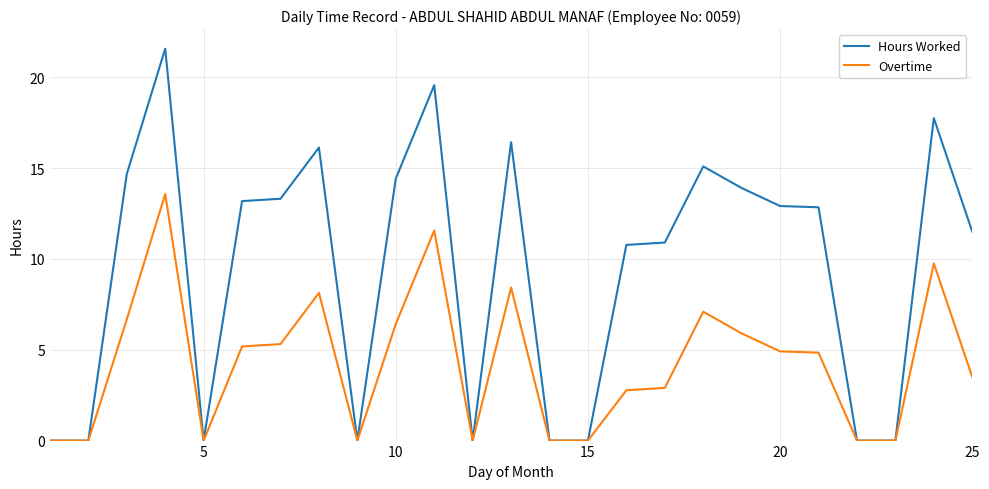

Rank the series by their maximum value, from lowest to highest.

Overtime, Hours Worked